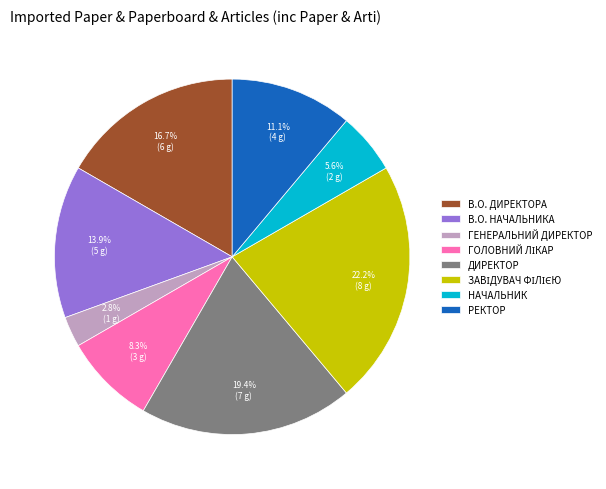

What percentage do НАЧАЛЬНИК and РЕКТОР together represent?

16.7%